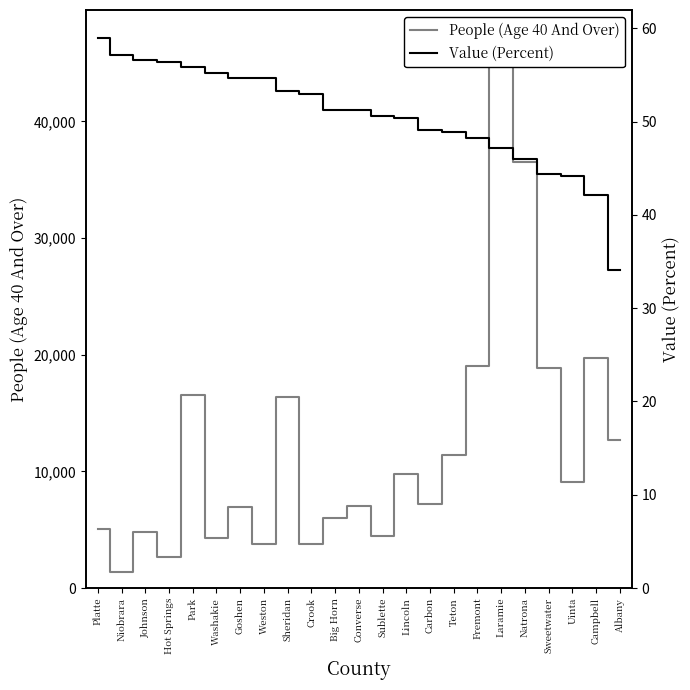

True or false: Value (Percent) and People (Age 40 And Over) cross at least once.

False